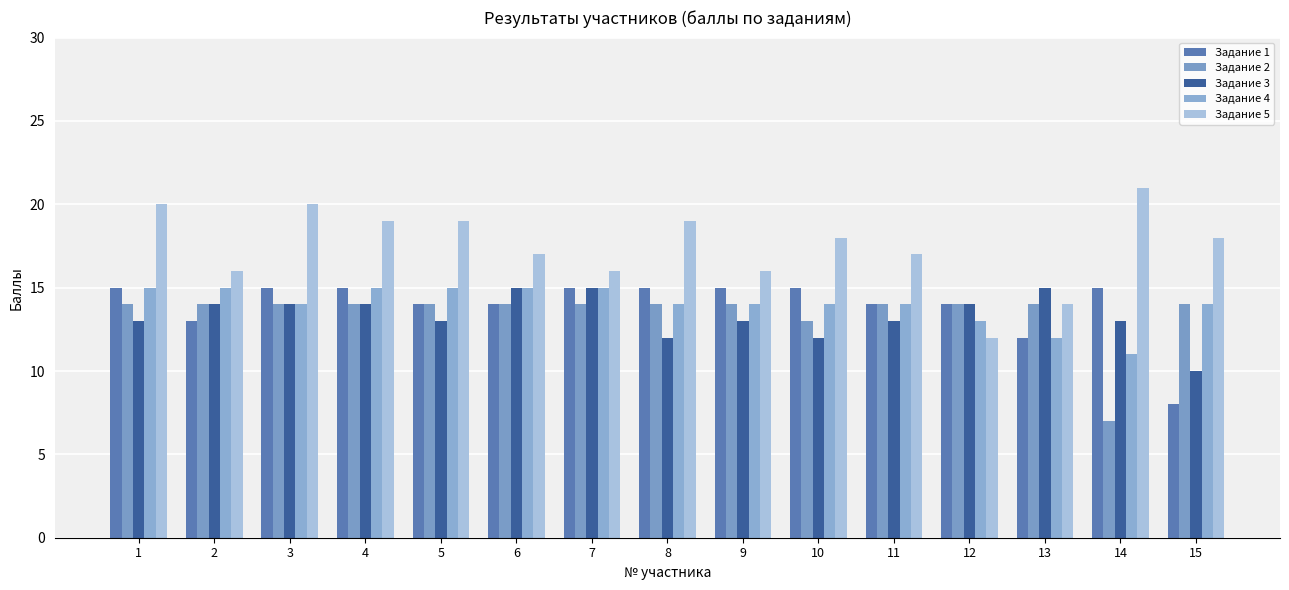

What is the total value across all series at 13?

67